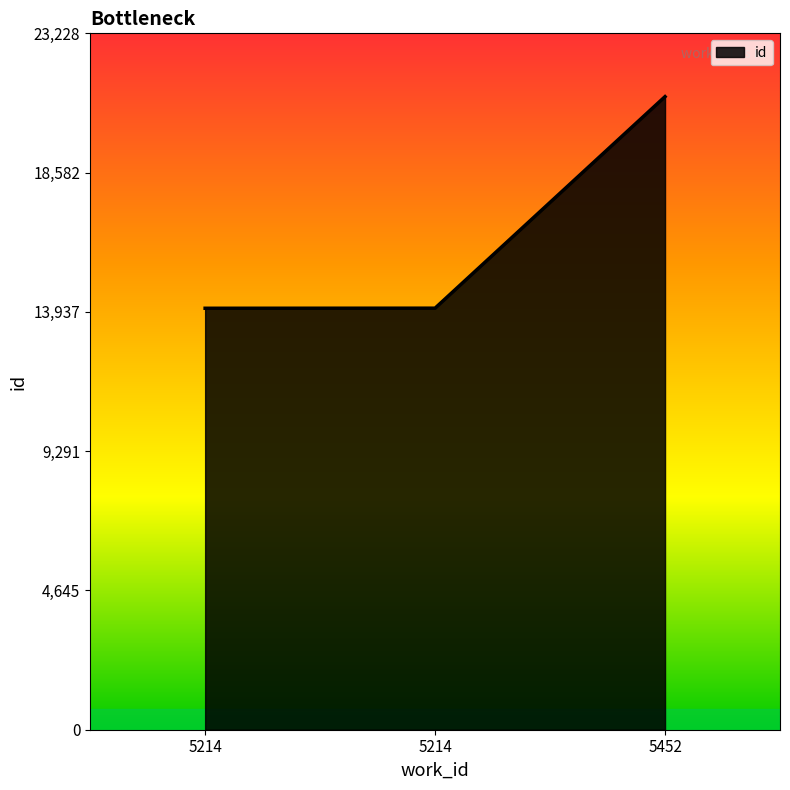

List the labels in order of value, smallest first.

5214, 5214, 5452